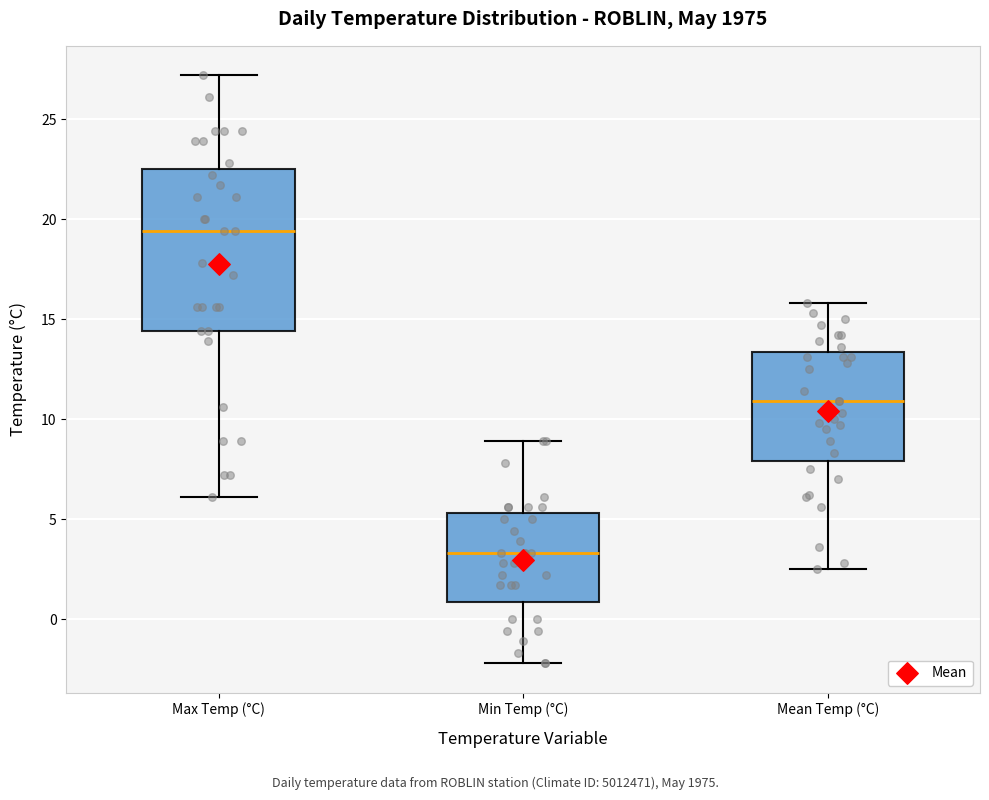

Which box has the highest median line?

Max Temp (°C)